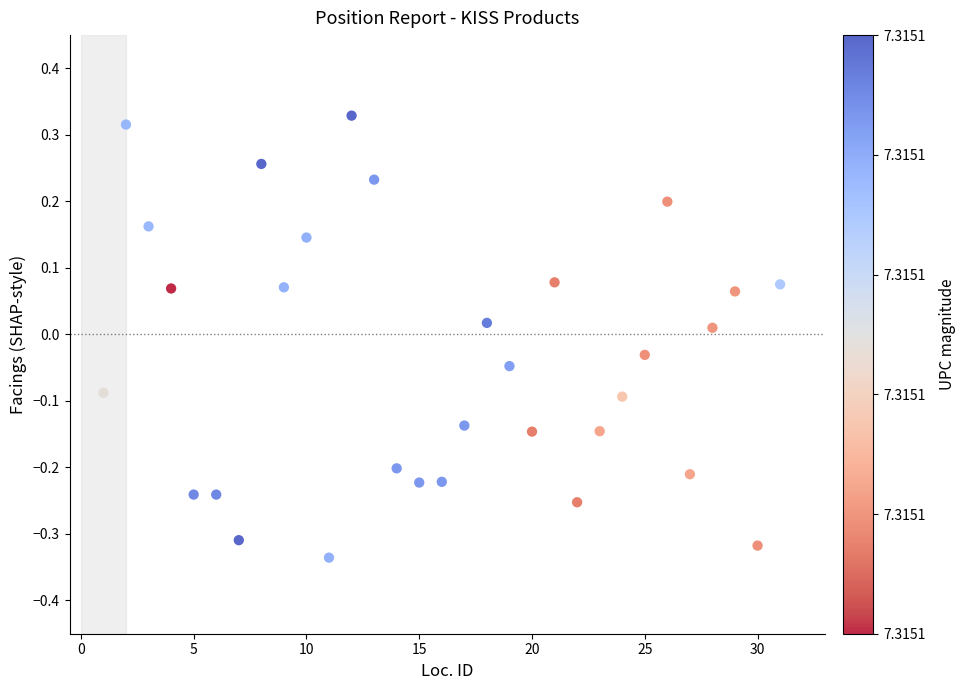

What is the range of X values (max minus min)?

30.0